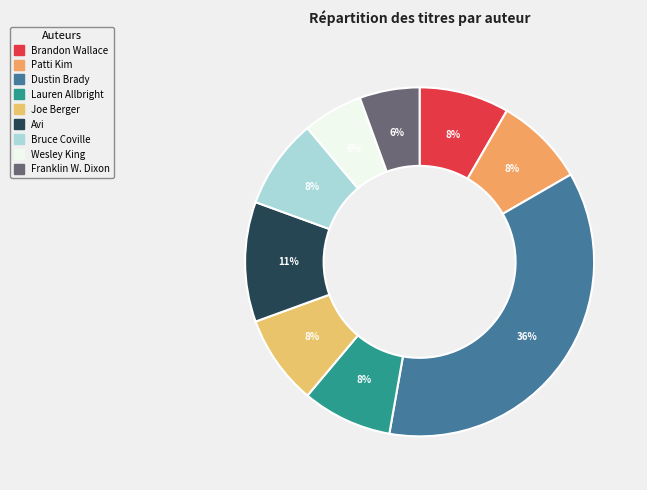

Is there any slice that represents more than half of the pie?

No